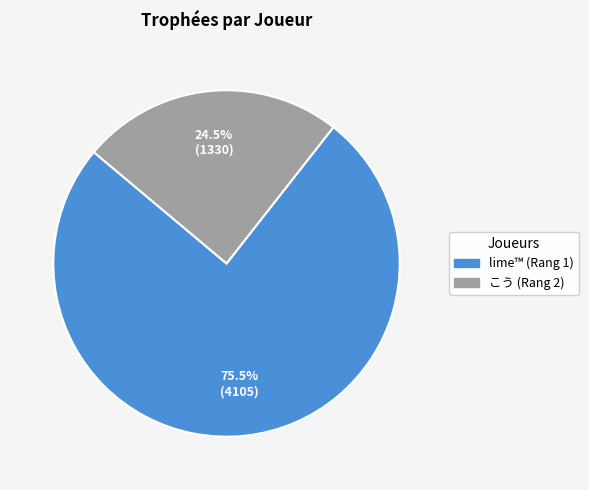

How many segments does this pie chart have?

2